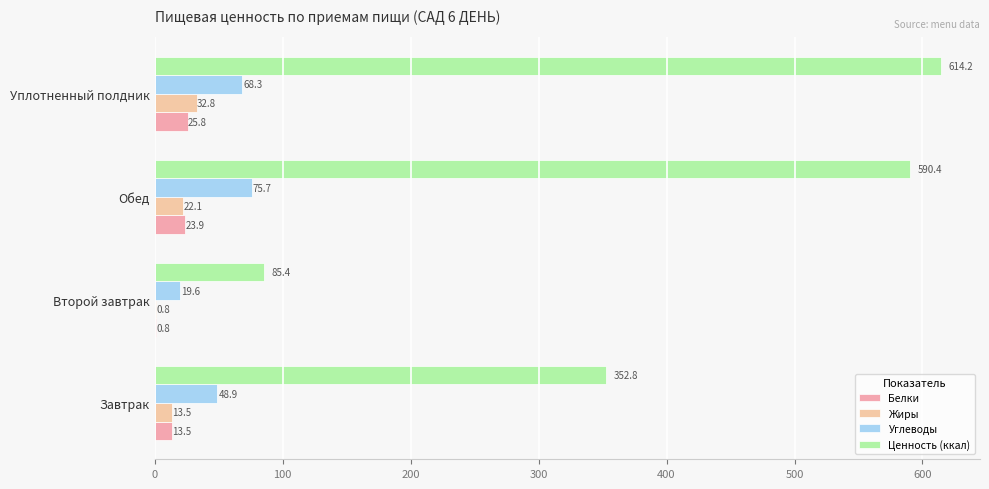

What is the value of the Ценность (ккал) bar at the 1st from the left?

352.8